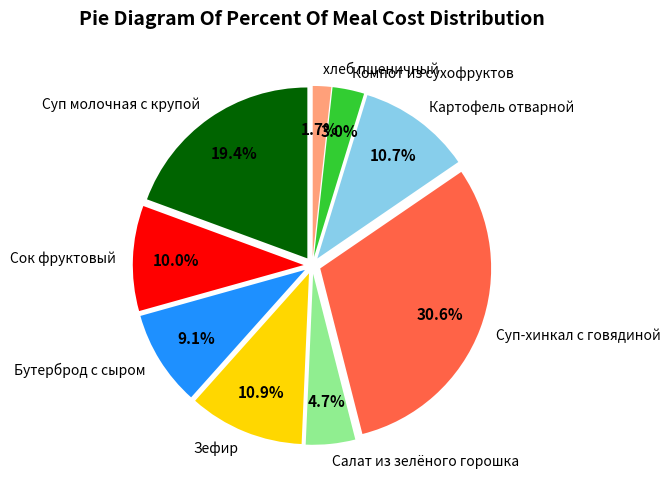

What percentage is the Бутерброд с сыром slice, to the nearest percent?

9%